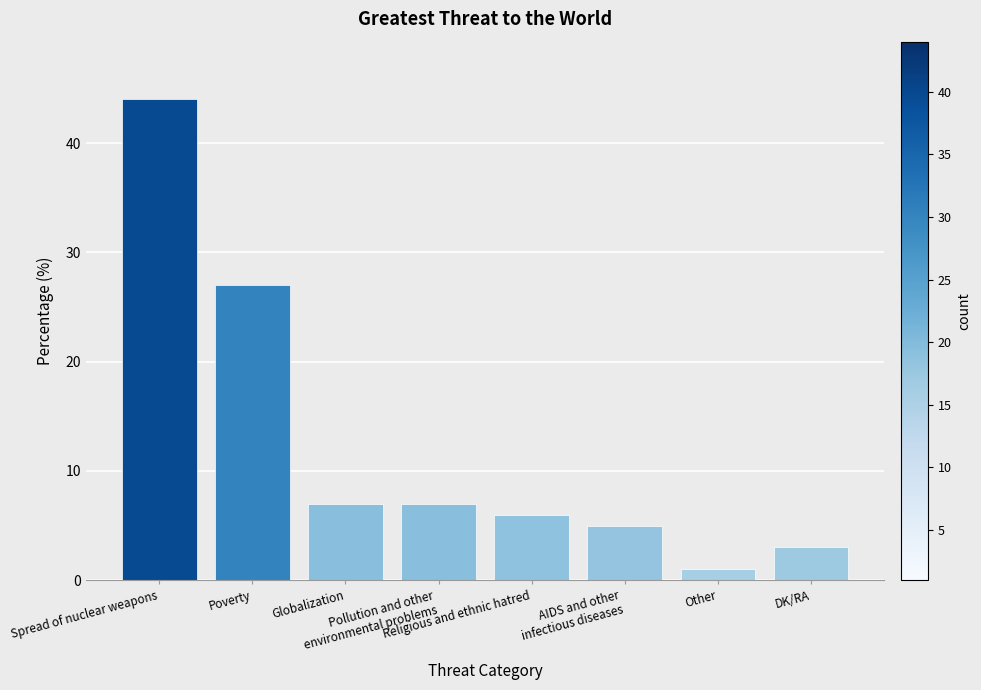

Reading right to left, transcribe all the data shown in this chart.

DK/RA=3	Other=1	AIDS and other
infectious diseases=5	Religious and ethnic hatred=6	Pollution and other
environmental problems=7	Globalization=7	Poverty=27	Spread of nuclear weapons=44